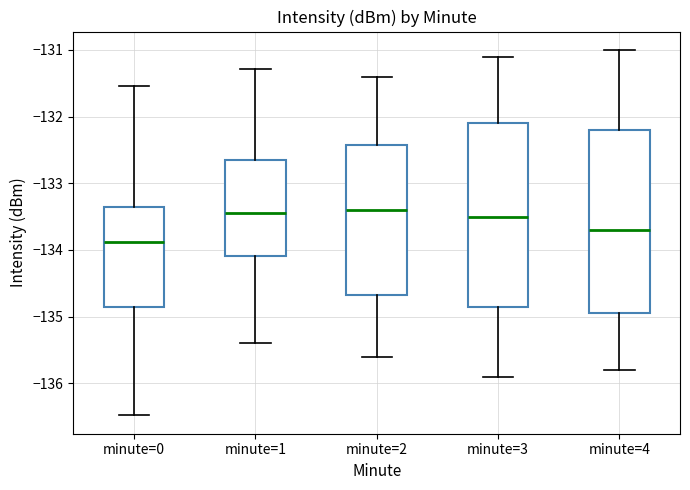

Reading left to right, transcribe this box plot: for each box, give where its median line is, the range the box spans, and where its two whiskers end, as read against the y-axis. The values are not printed on the chart, so give them approximately, as read against the axis.

minute=0: median -133.9, box -134.9 to -133.4, whiskers -136.5 to -131.5
minute=1: median -133.4, box -134.1 to -132.6, whiskers -135.4 to -131.3
minute=2: median -133.4, box -134.7 to -132.4, whiskers -135.6 to -131.4
minute=3: median -133.5, box -134.8 to -132.1, whiskers -135.9 to -131.1
minute=4: median -133.7, box -134.9 to -132.2, whiskers -135.8 to -131.0